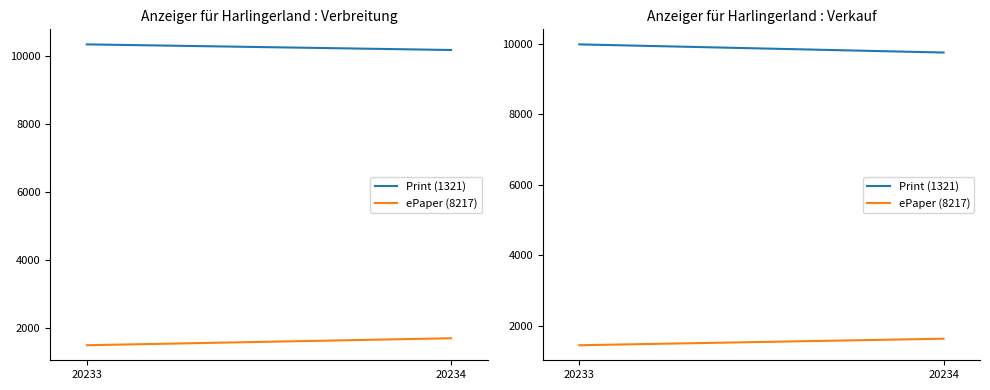

Read the Print (1321) value at 20234.

9747